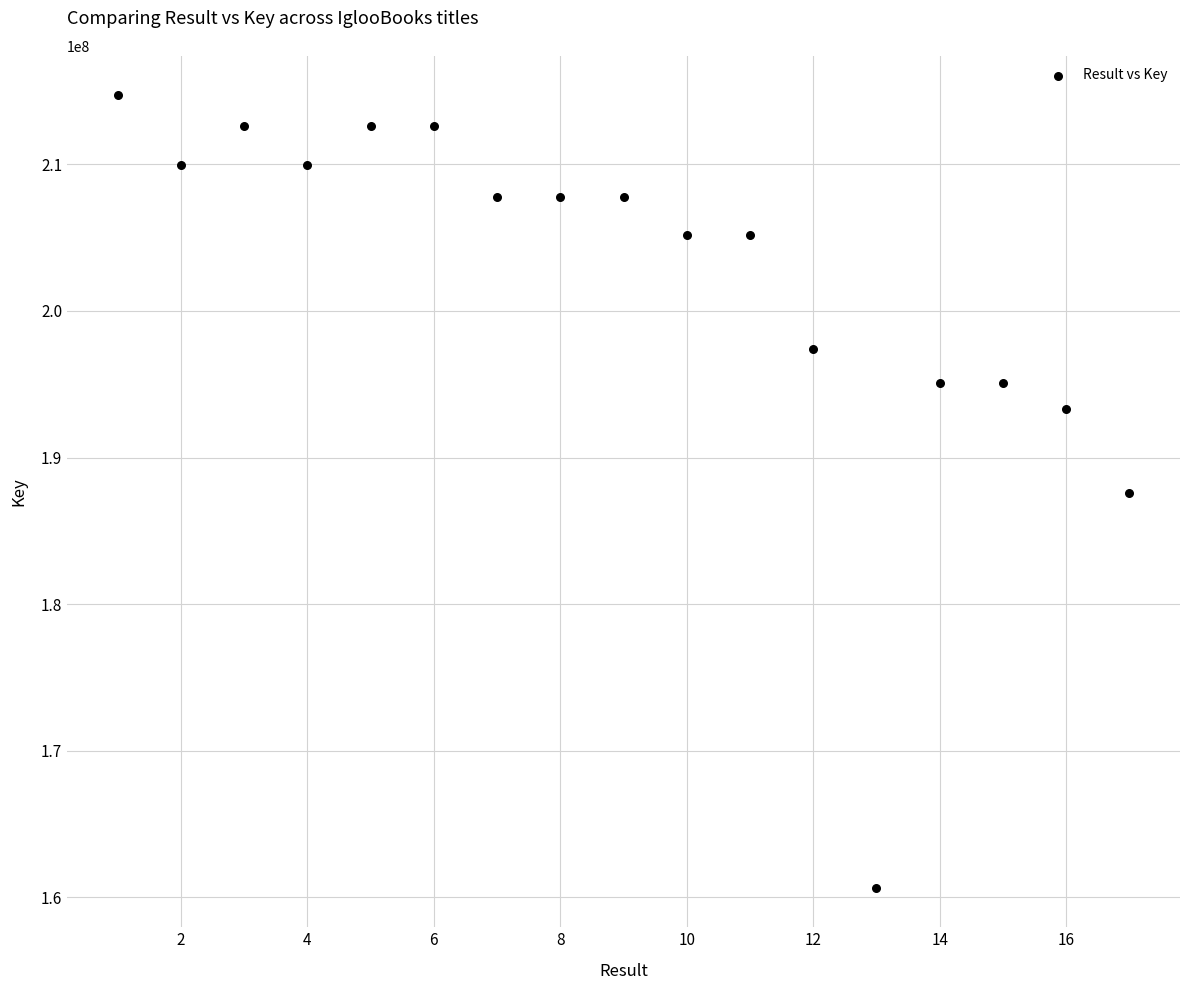

What is the range of X values (max minus min)?

16